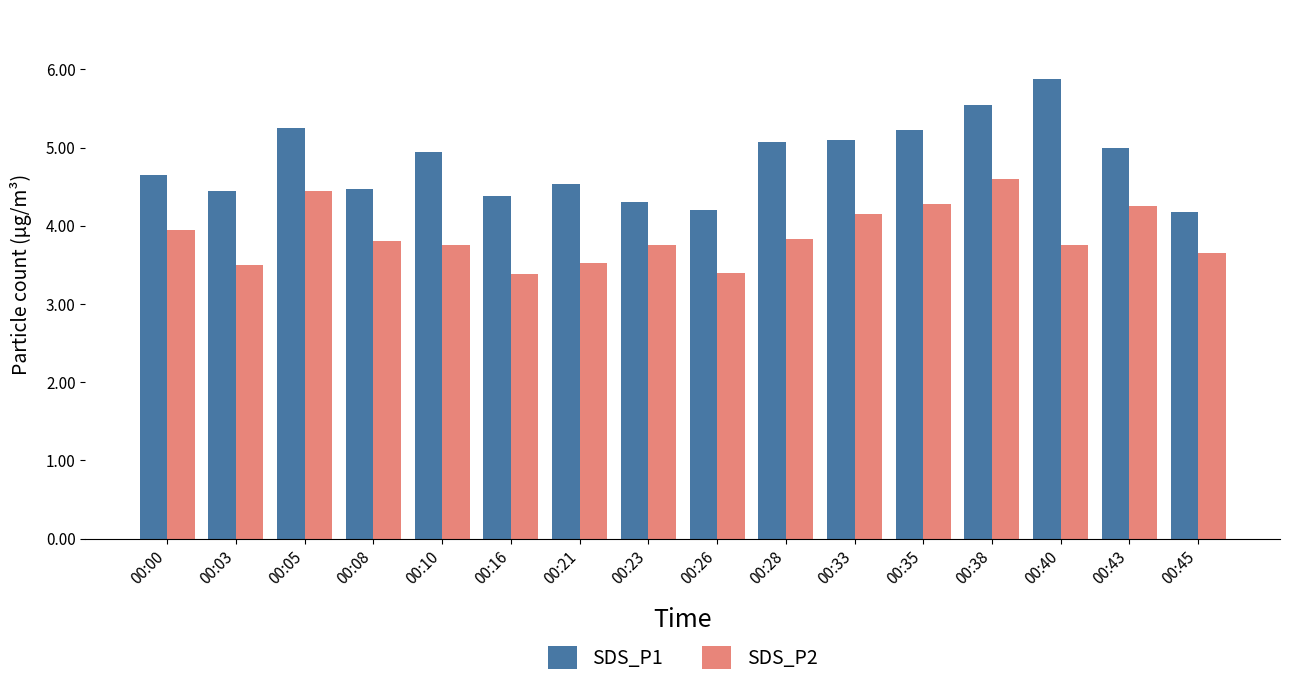

What is the value of the SDS_P1 bar at the 7th from the left?

4.5